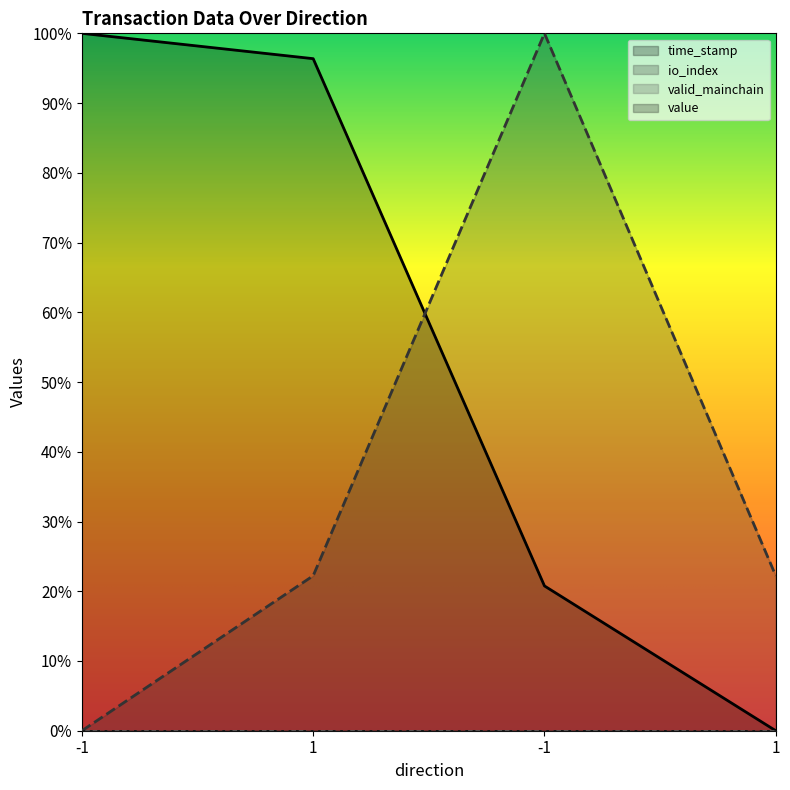

At which category is the sum across all series the highest?

-1